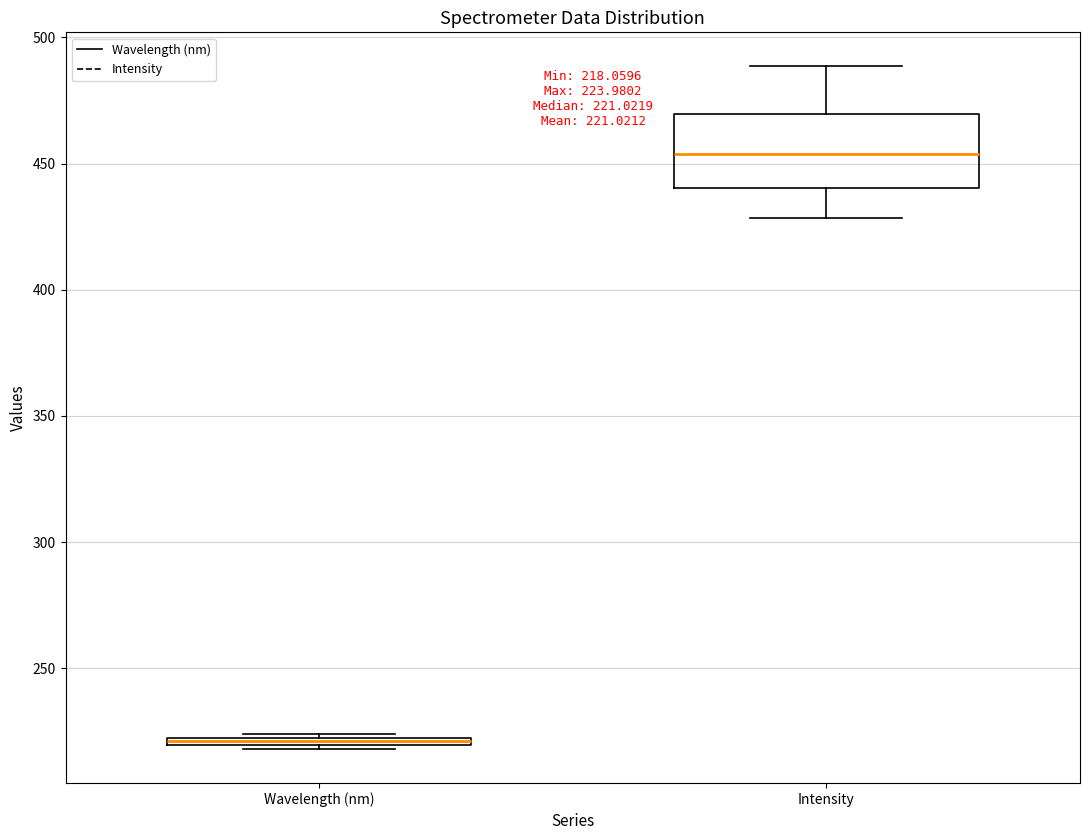

Which box is the tallest, from its lower edge to its upper edge?

Intensity